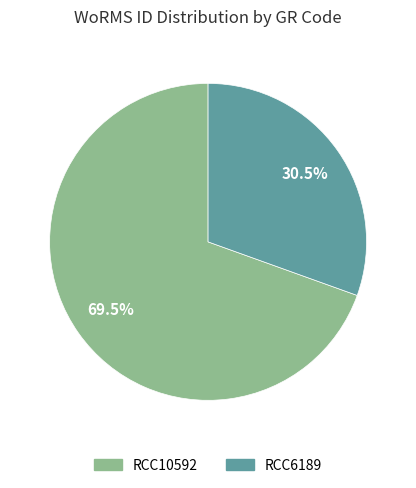

To the nearest percent, what is the difference between the RCC10592 and RCC6189 slice percentages?

39%